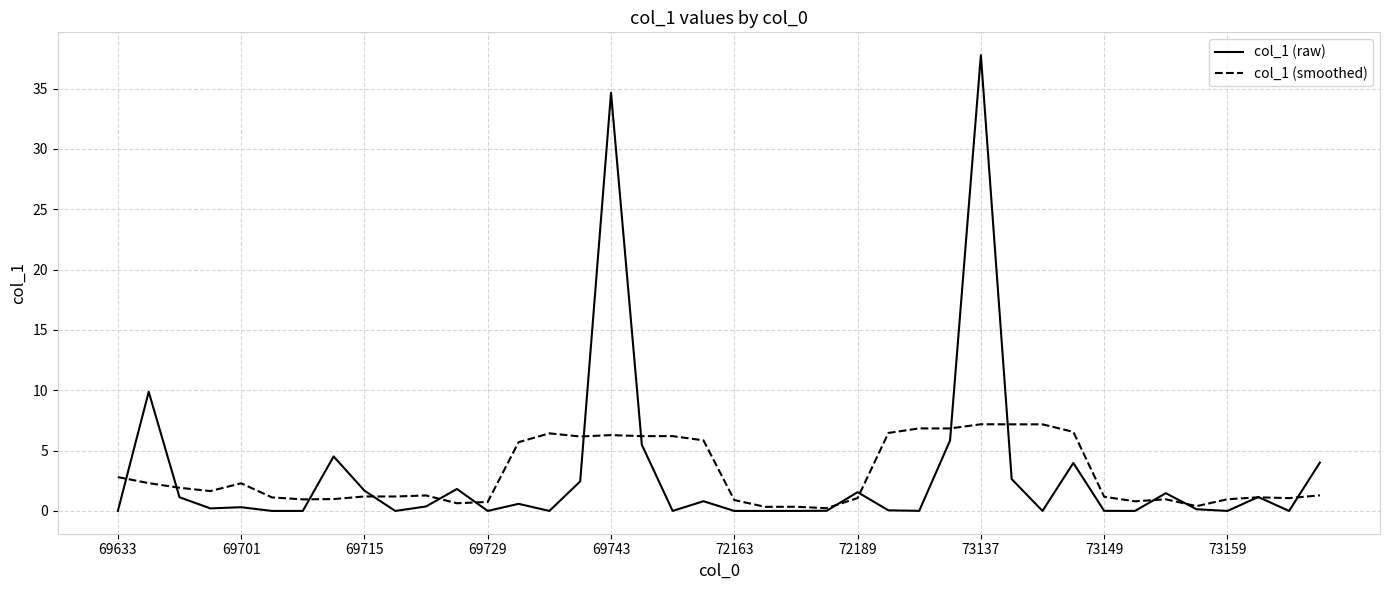

Rank the series by their maximum value, from highest to lowest.

col_1 (raw), col_1 (smoothed)